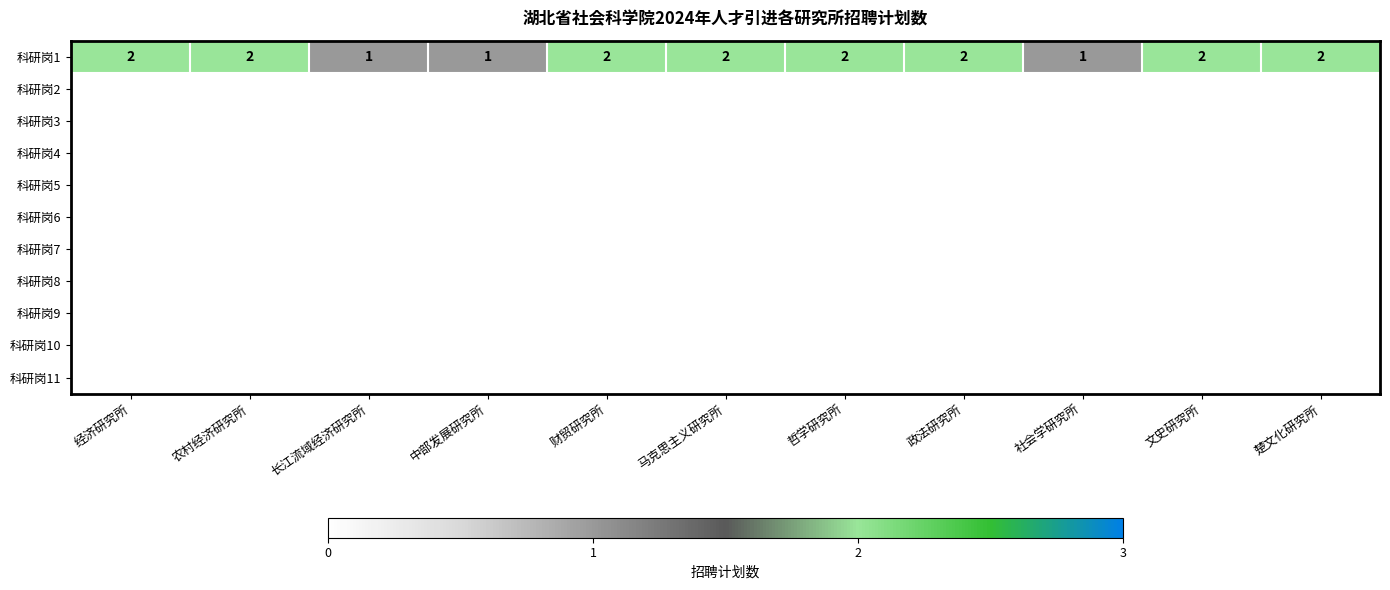

The value of 科研岗1 at 哲学研究所 is 2. True or false?

True